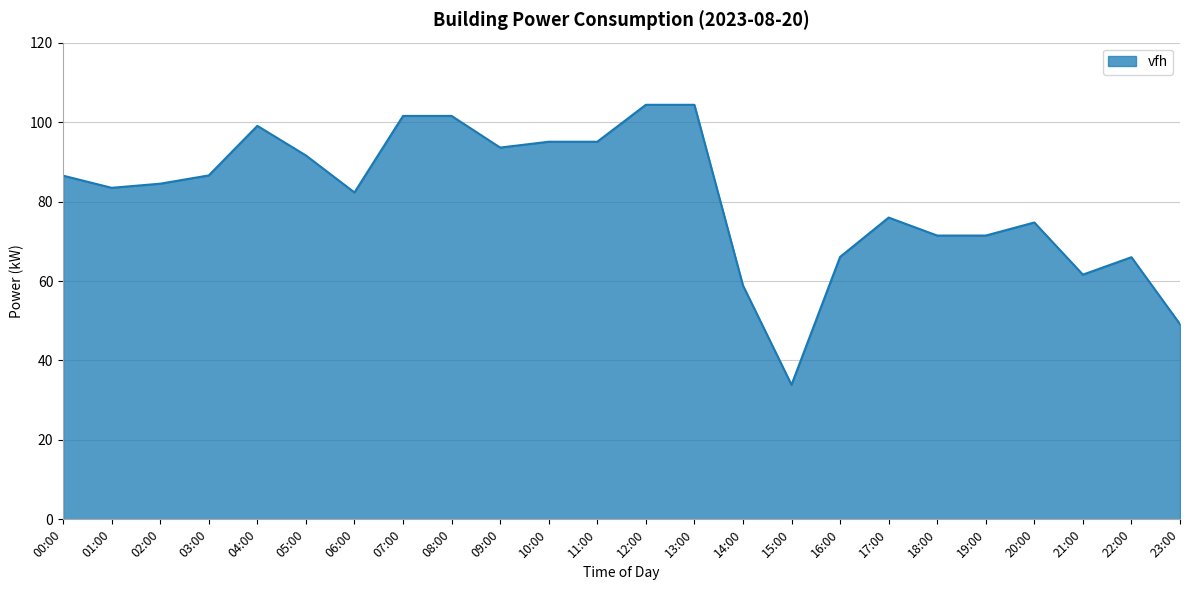

What position from the left is 21:00?

22